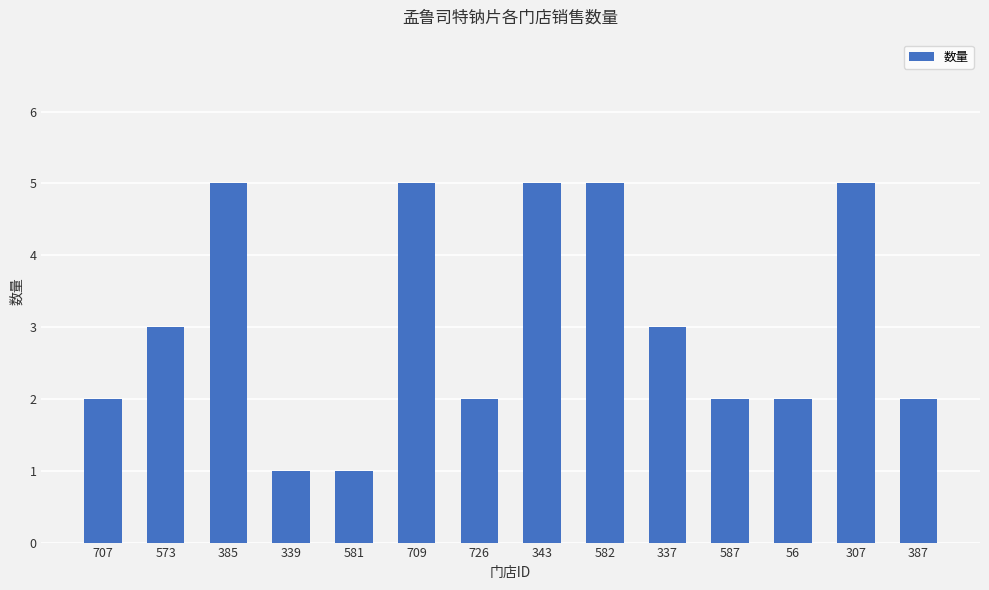

What is the label of the 14th bar from the right?

707